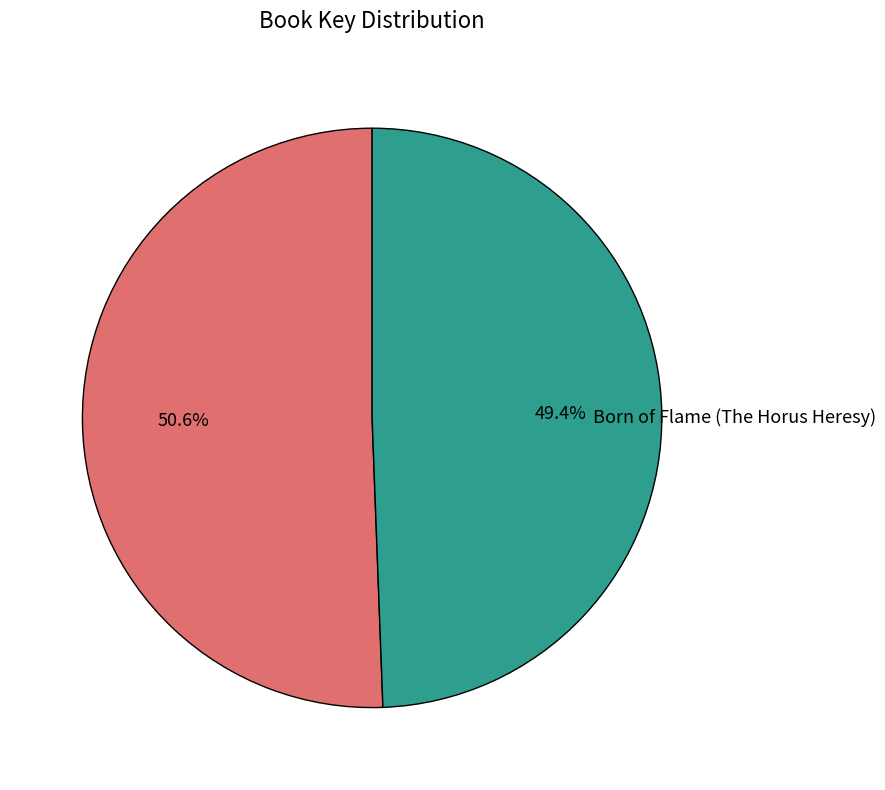

To the nearest percent, what portion does Born of Flame (The Horus Heresy) represent?

49%